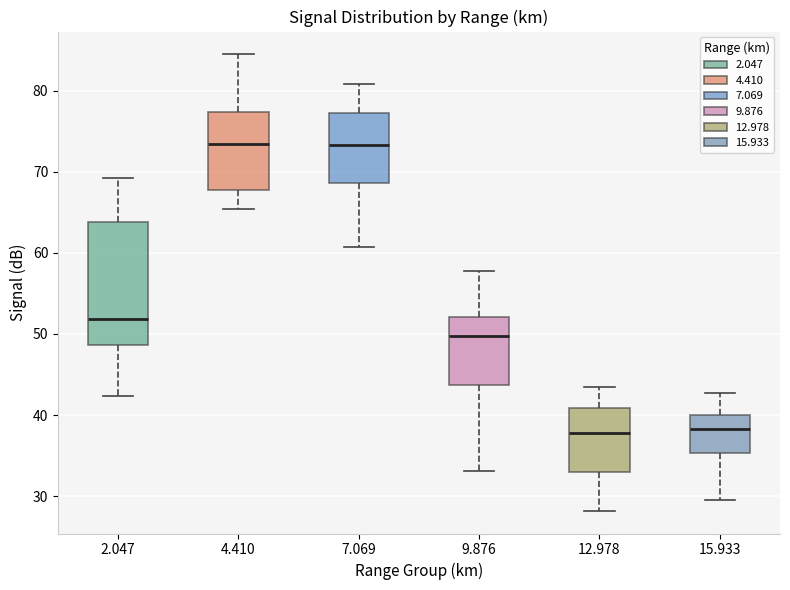

Where does the lower whisker of the box at x = 7.069 end on the y-axis? The values are not printed on the chart, so give them approximately, as read against the axis.

61